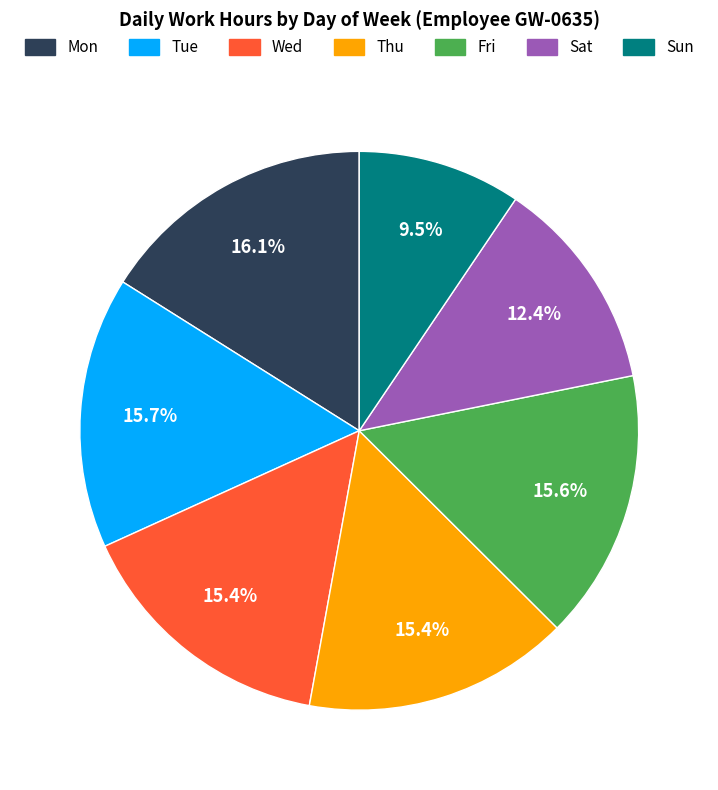

What percentage is the Wed slice, to the nearest percent?

15%